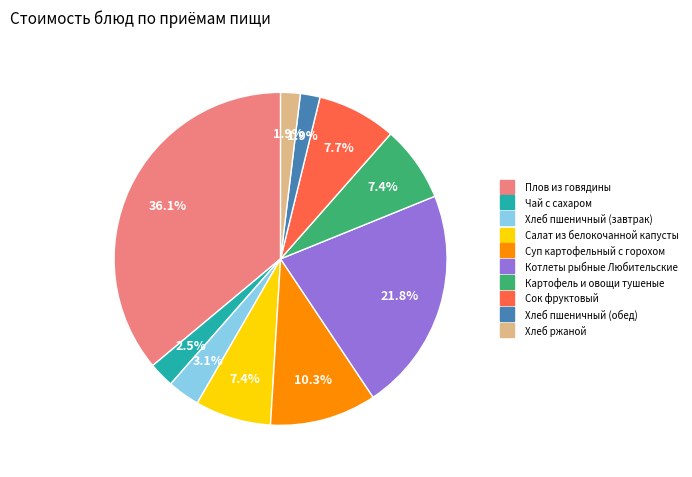

Is there a majority slice in this chart?

No